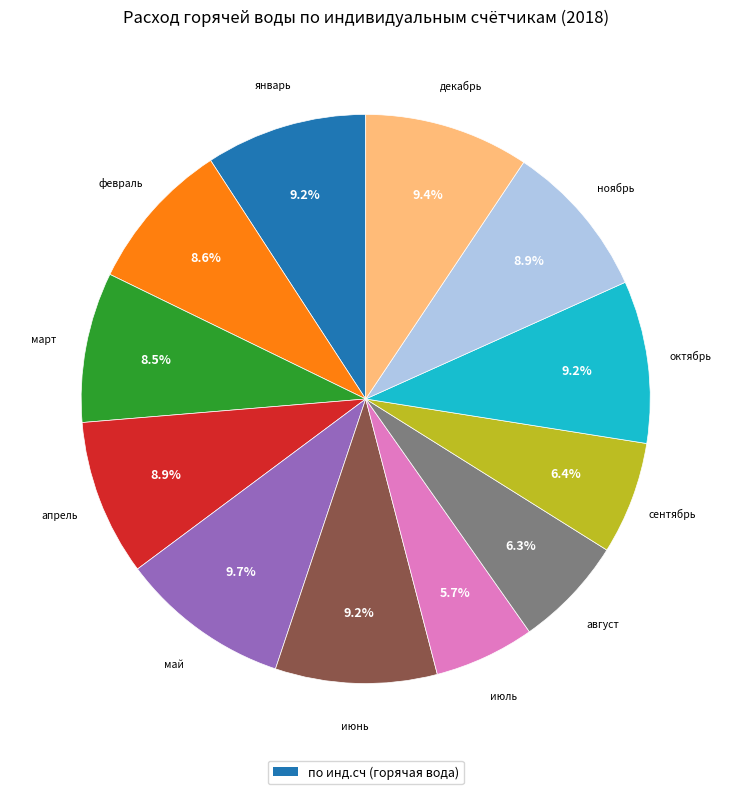

Does any single category account for the majority?

No